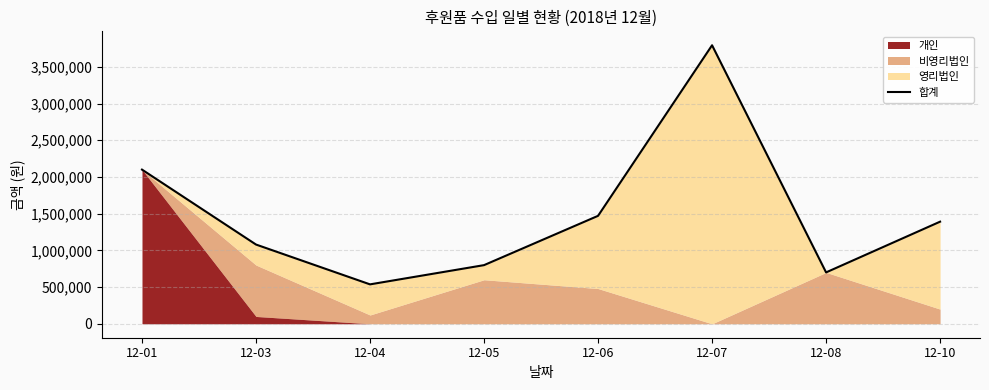

What is the greatest value displayed?

3793522